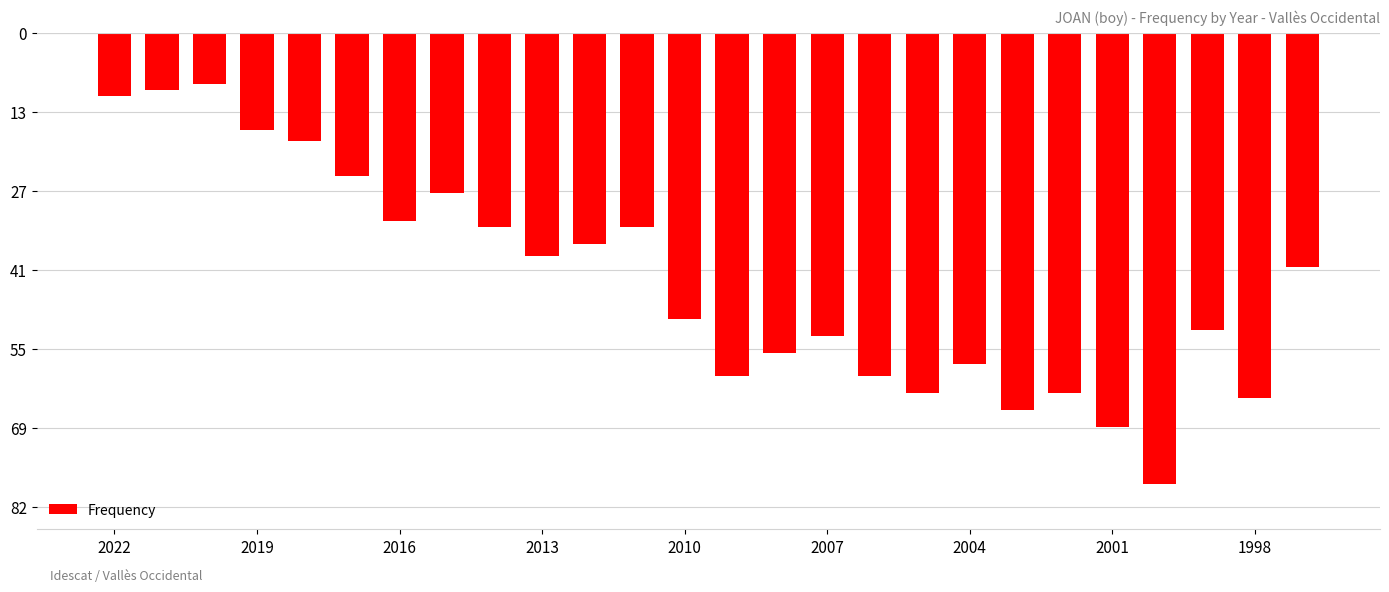

Are the bars horizontal?

No